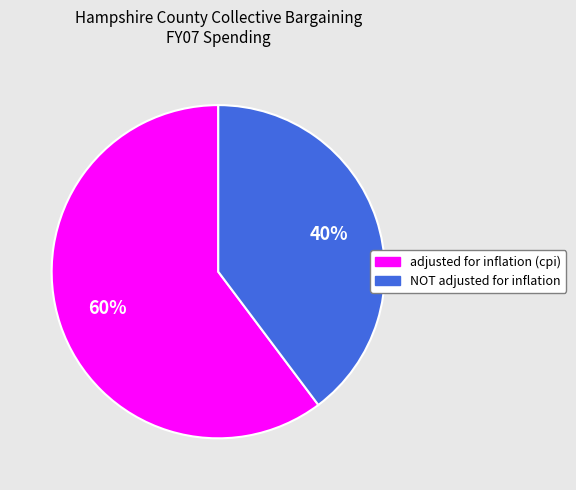

Between adjusted for inflation (cpi) and NOT adjusted for inflation, which is larger?

adjusted for inflation (cpi)